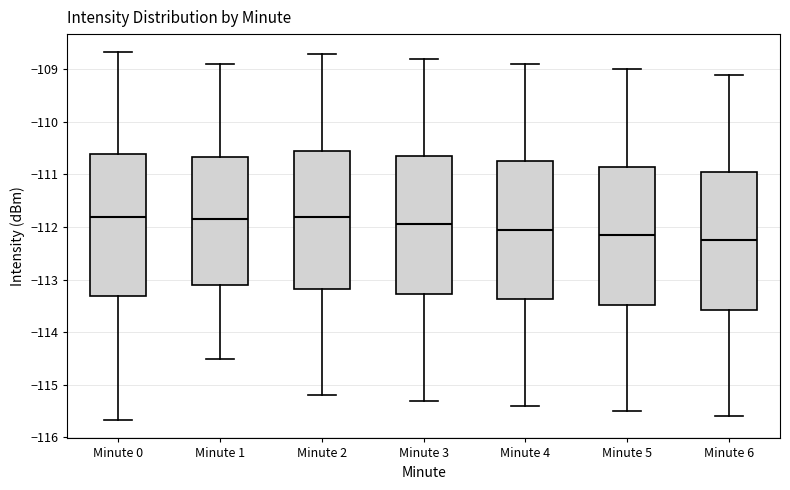

Where does the lower whisker of the box for Minute 2 end on the y-axis? The values are not printed on the chart, so give them approximately, as read against the axis.

-115.2